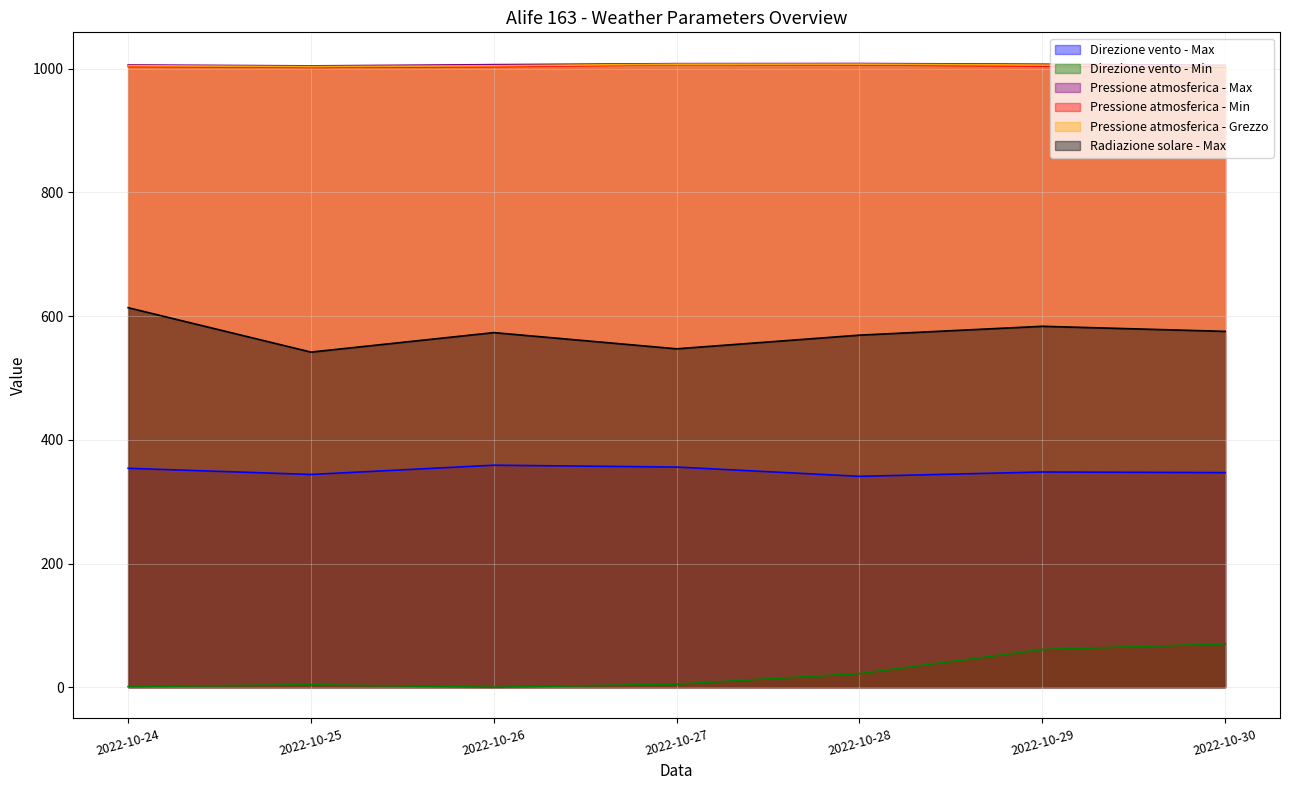

The Pressione atmosferica - Max series shows 1005.4 at 2022-10-30. True or false?

True